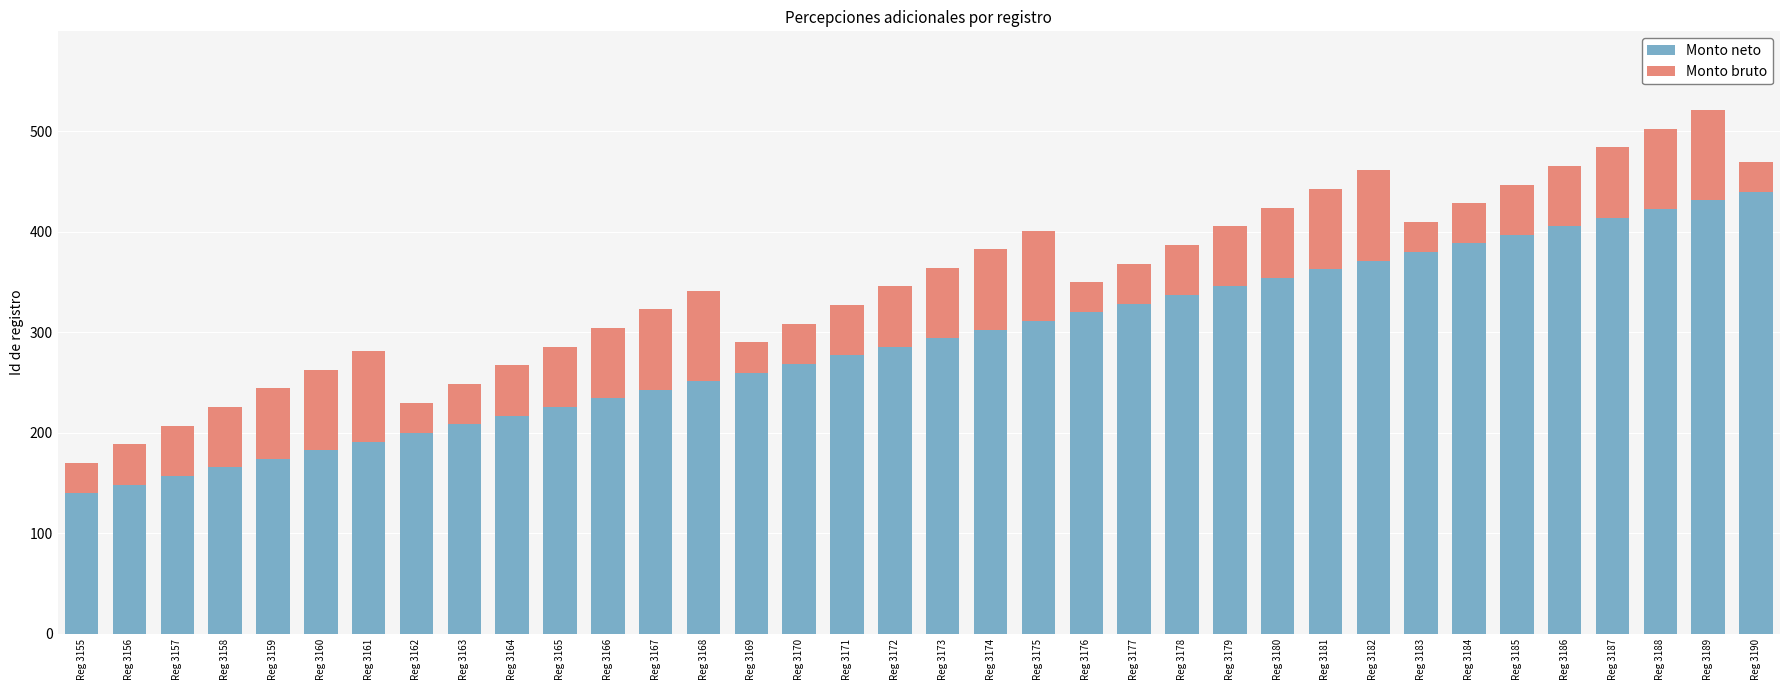

What is the lowest value of the Monto neto series?

140.0